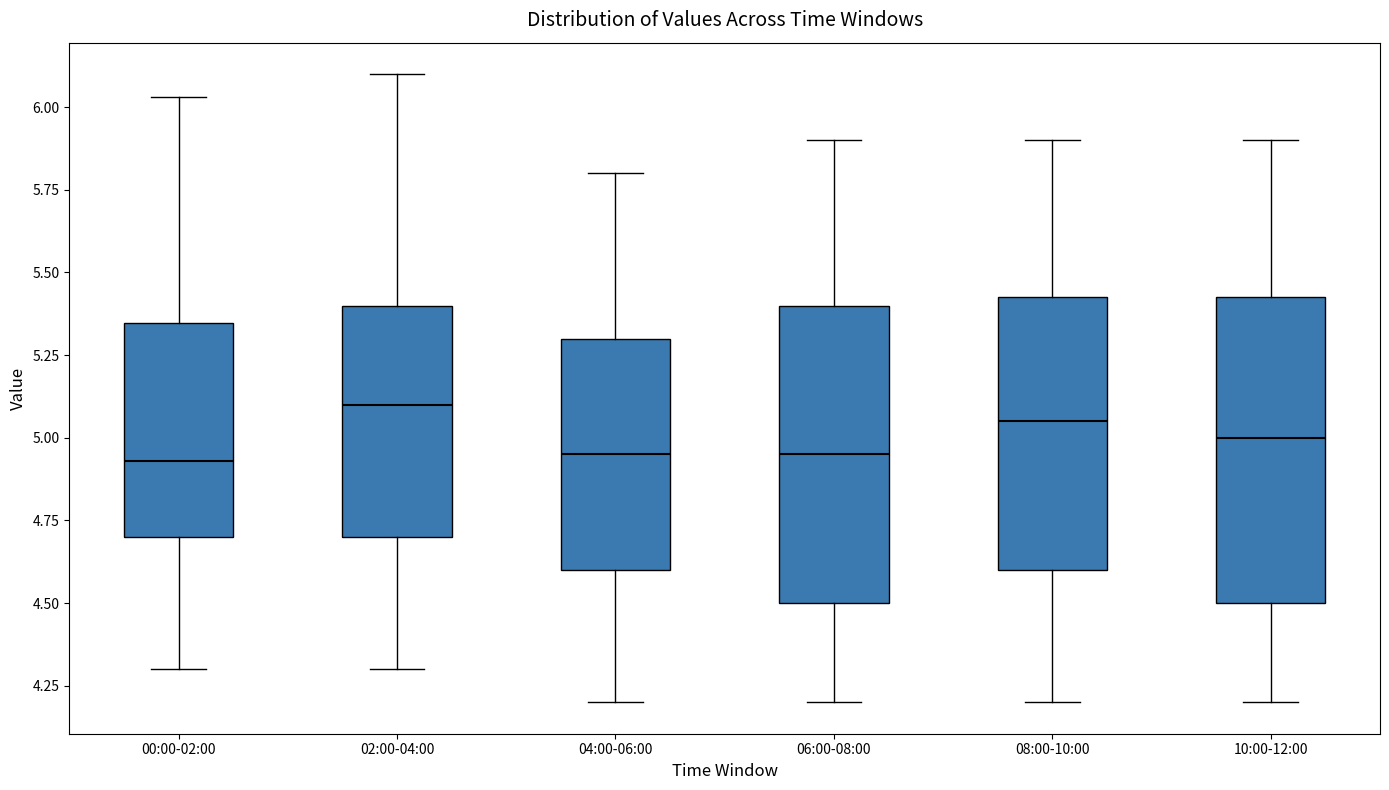

Where is the lower edge of the box for 02:00-04:00 on the y-axis? The values are not printed on the chart, so give them approximately, as read against the axis.

4.70